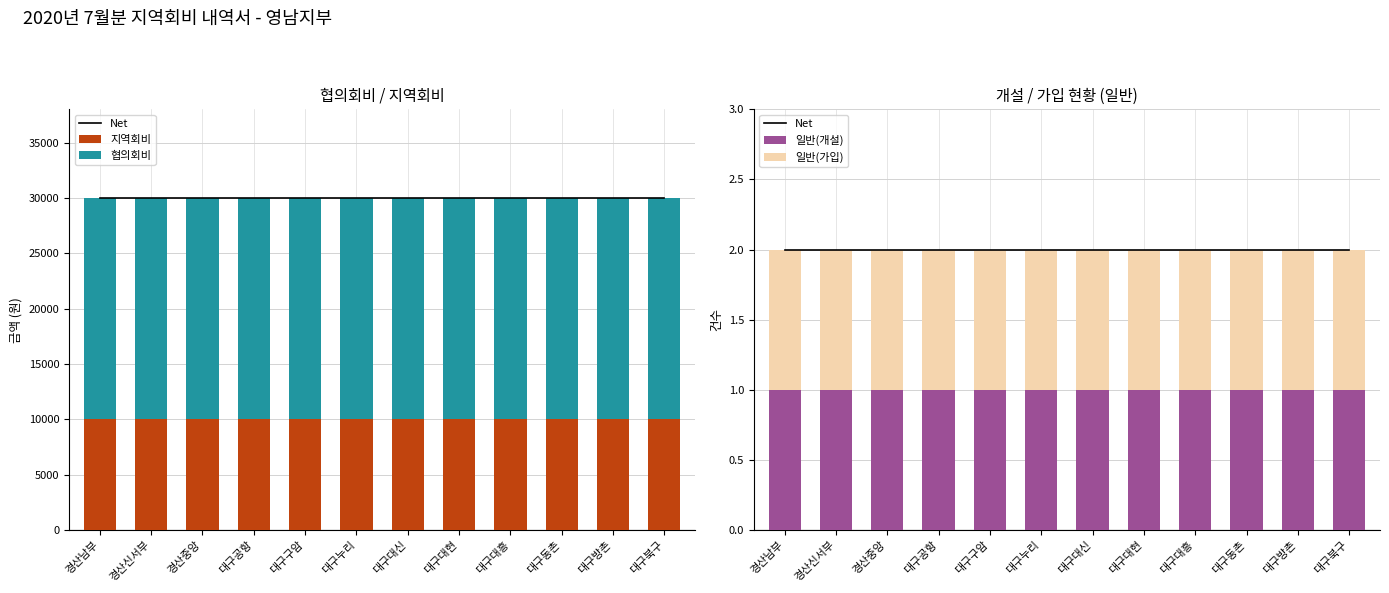

Between 경산중앙 and 대구대현, which series saw the biggest shift?

Net